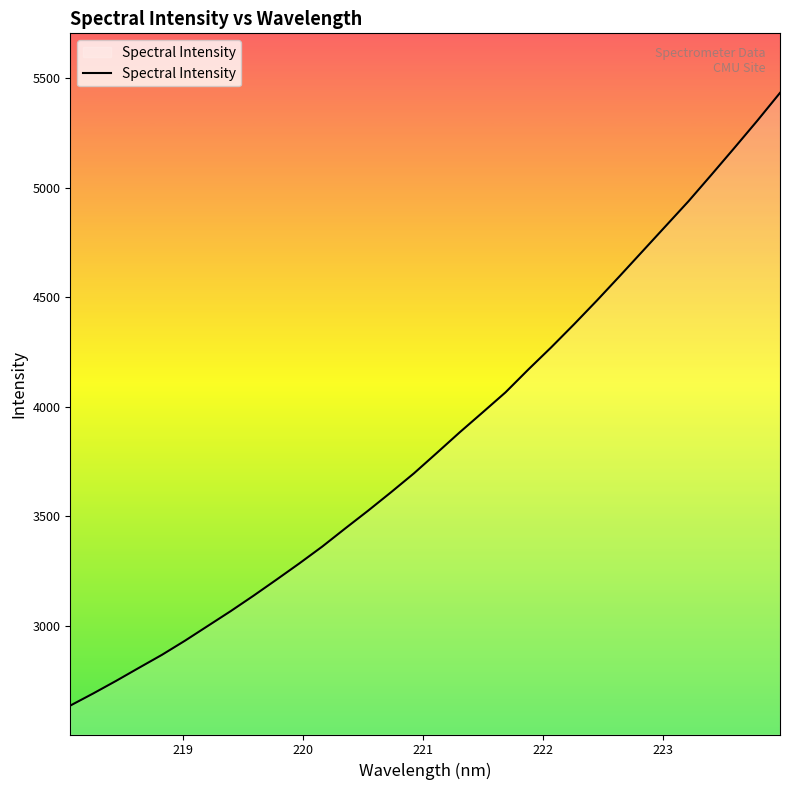

What is the minimum value shown in the chart?

2637.2